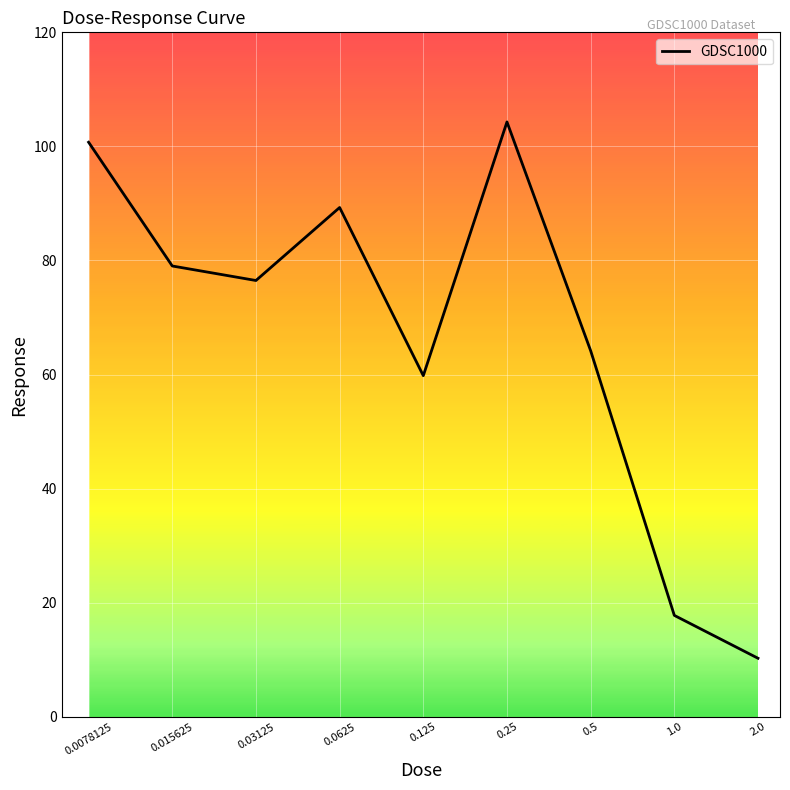

What is the smallest value displayed?

10.3